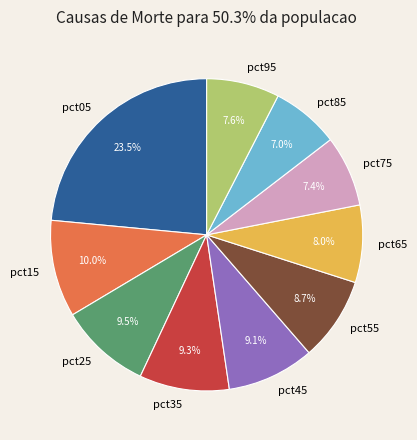

To the nearest percent, what is the average slice percentage?

10%